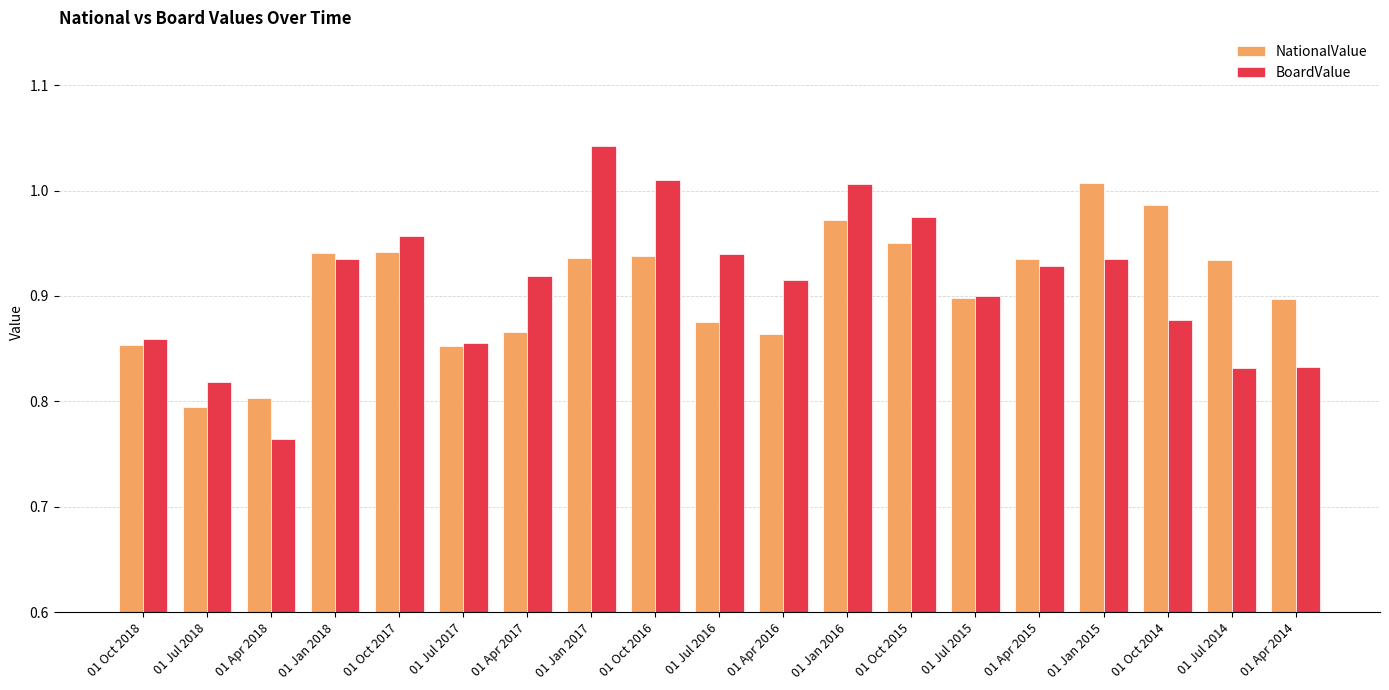

The NationalValue series shows 0.9 at 01 Apr 2015. True or false?

True